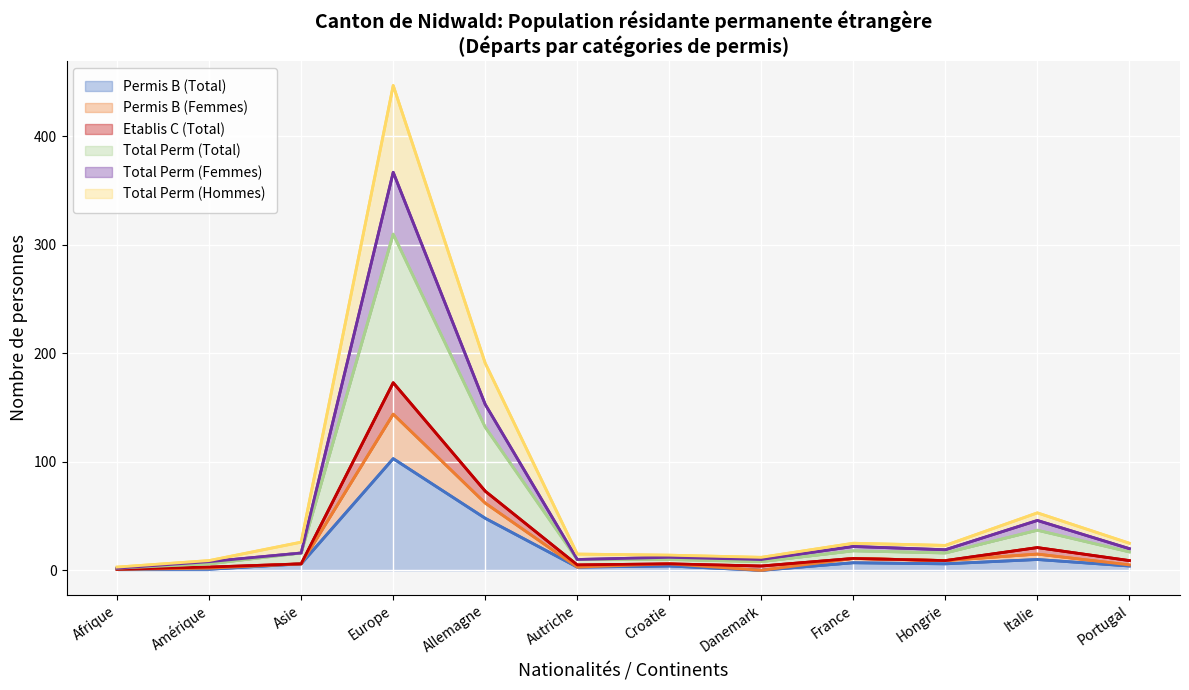

At which category does Total Perm (Femmes) reach its first local valley?

Autriche